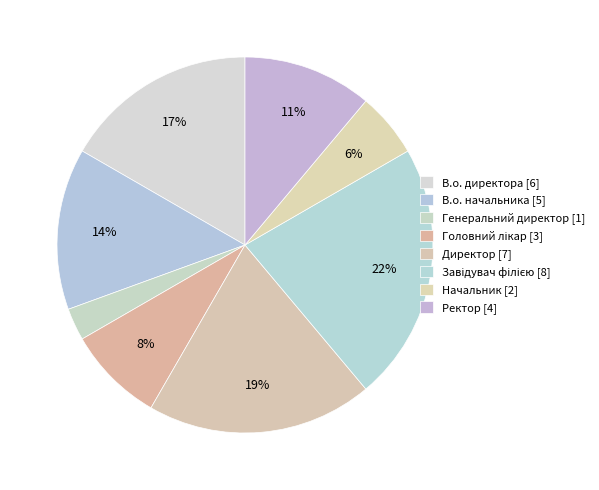

What is the largest slice in the pie chart?

Завідувач філією